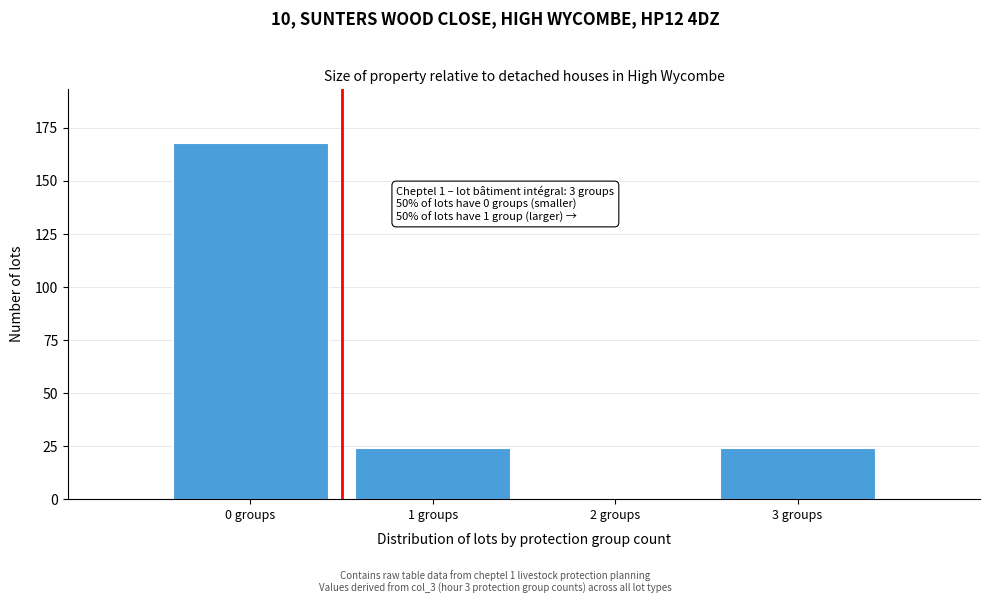

Reading left to right, extract all data points from this chart.

0 groups=168	1 groups=24	2 groups=0	3 groups=24